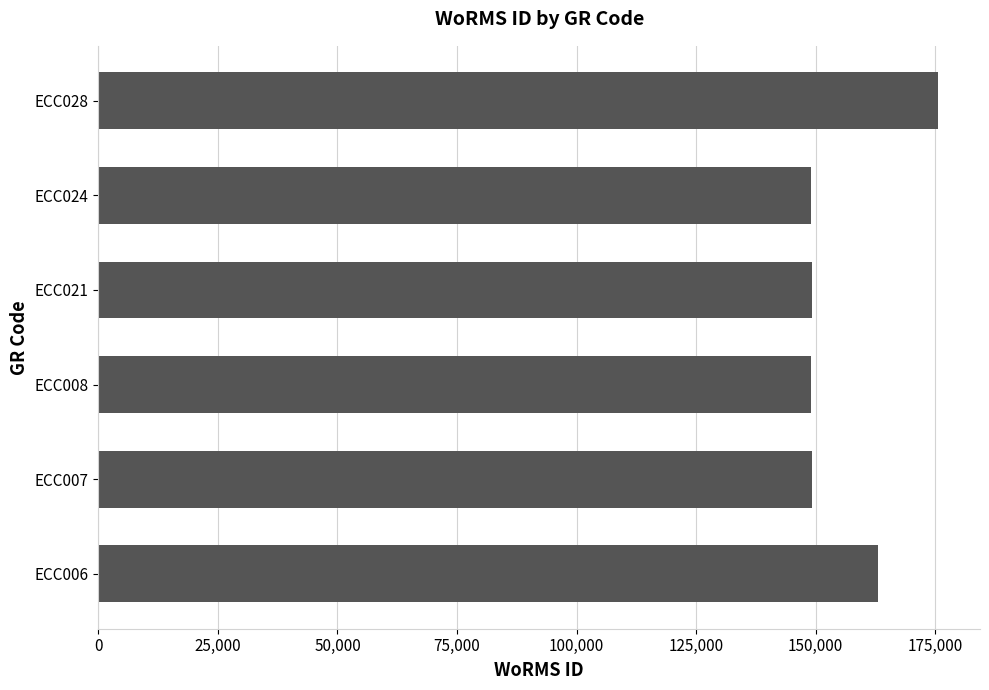

The value at ECC021 is 80292. True or false?

False